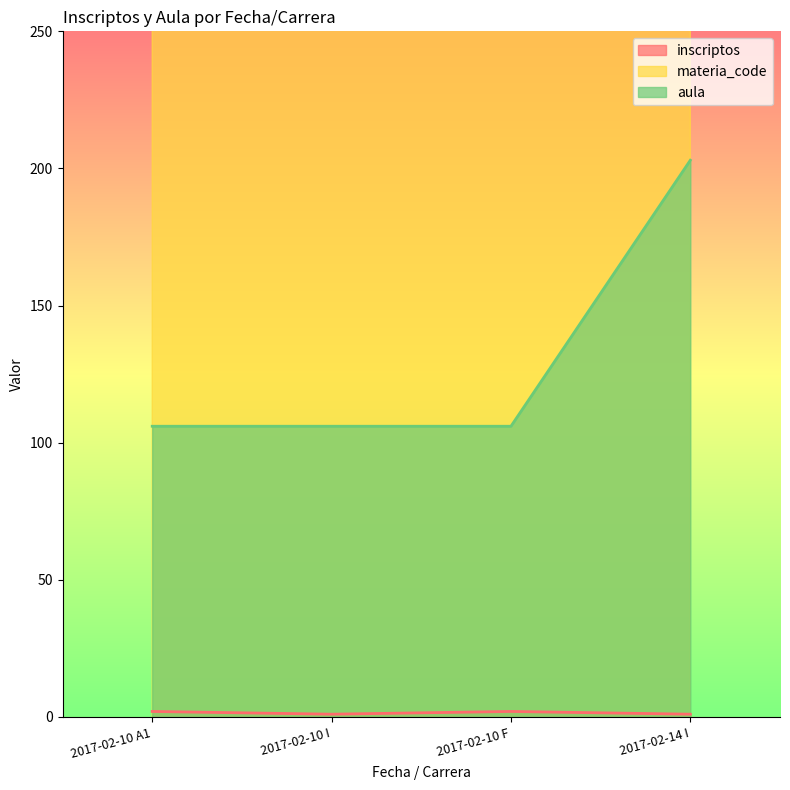

What is the total value across all series at 2017-02-10 F?

80108